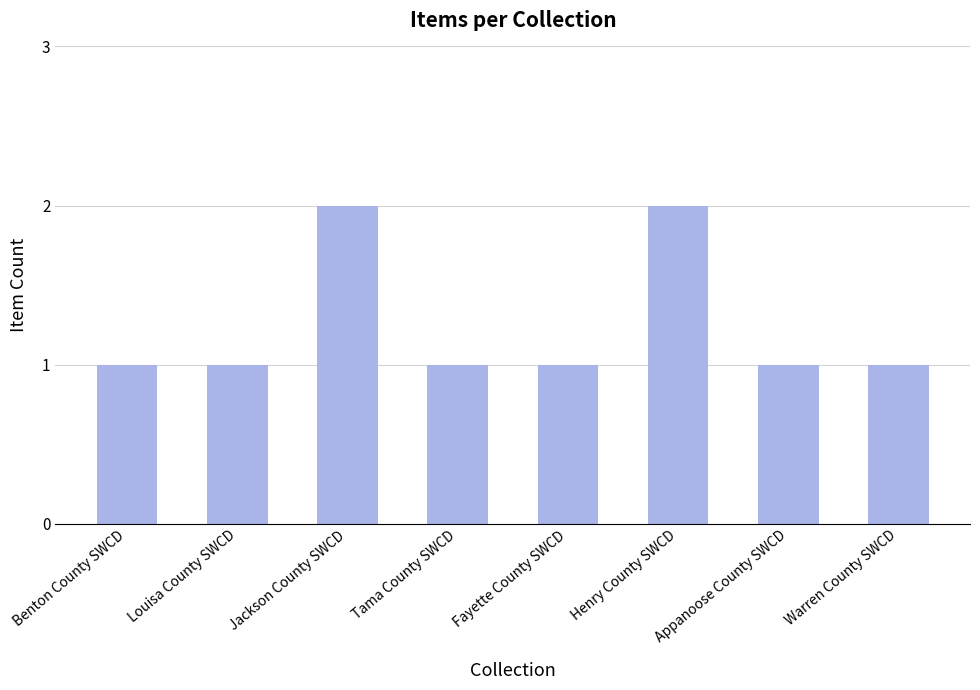

What is the label of the 7th bar from the right?

Louisa County SWCD